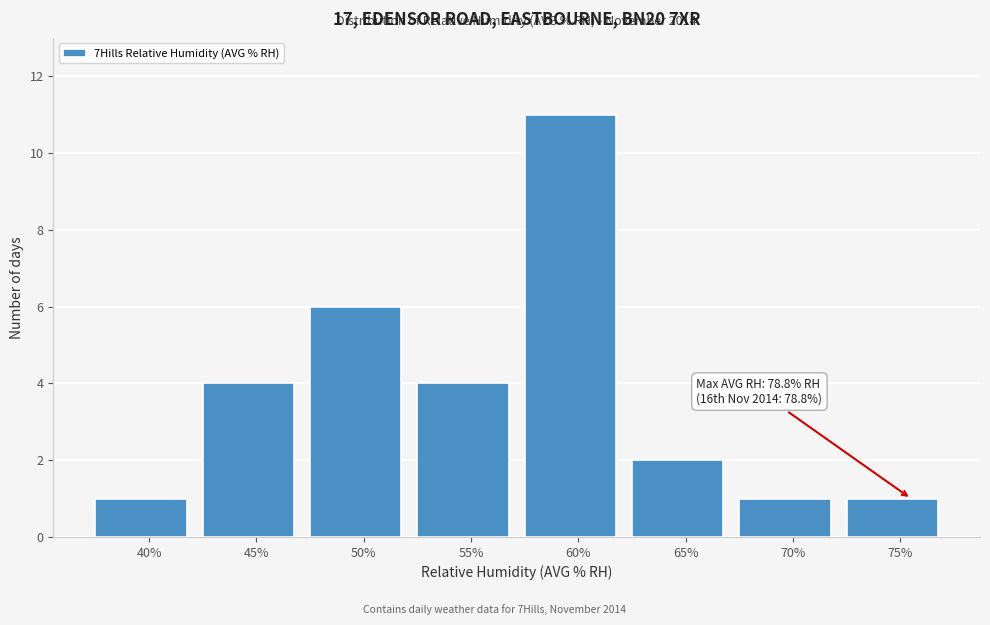

Reading left to right, transcribe all the data shown in this chart.

40%=1	45%=4	50%=6	55%=4	60%=11	65%=2	70%=1	75%=1